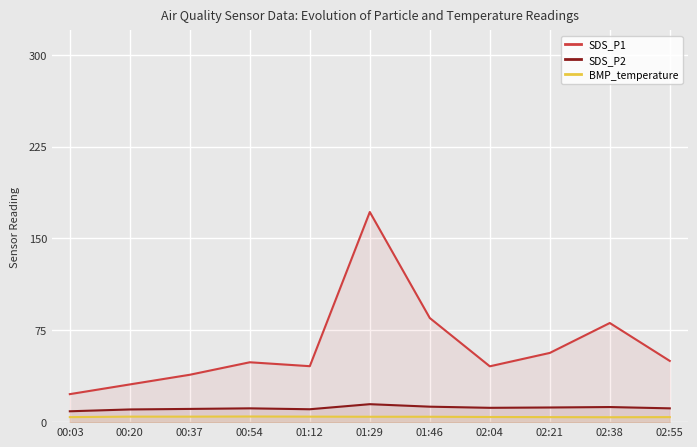

What position from the right is 02:38?

2